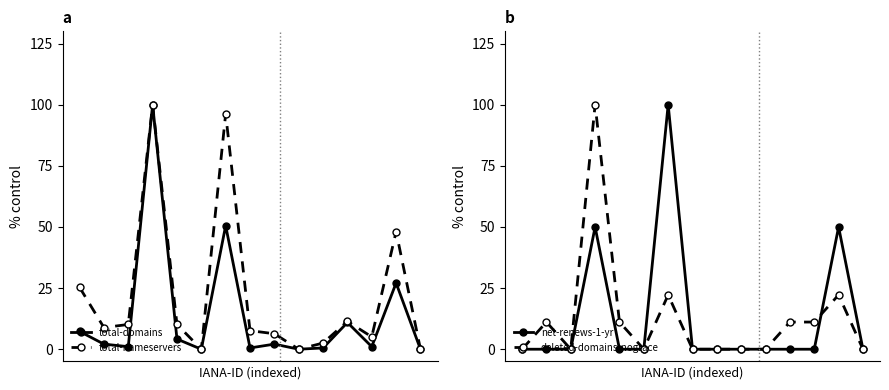

Where is total-domains nearest to the value 50?

6